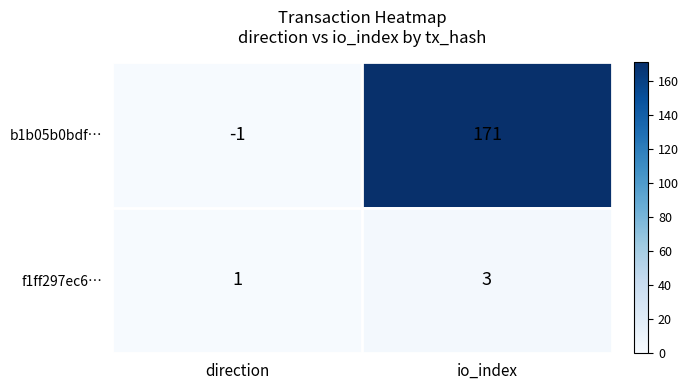

Which series changed the most between direction and io_index?

b1b05b0bdf…